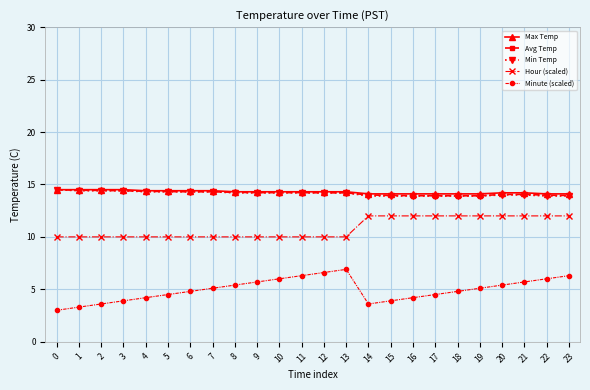

What is the total value across all series at 13?

59.6